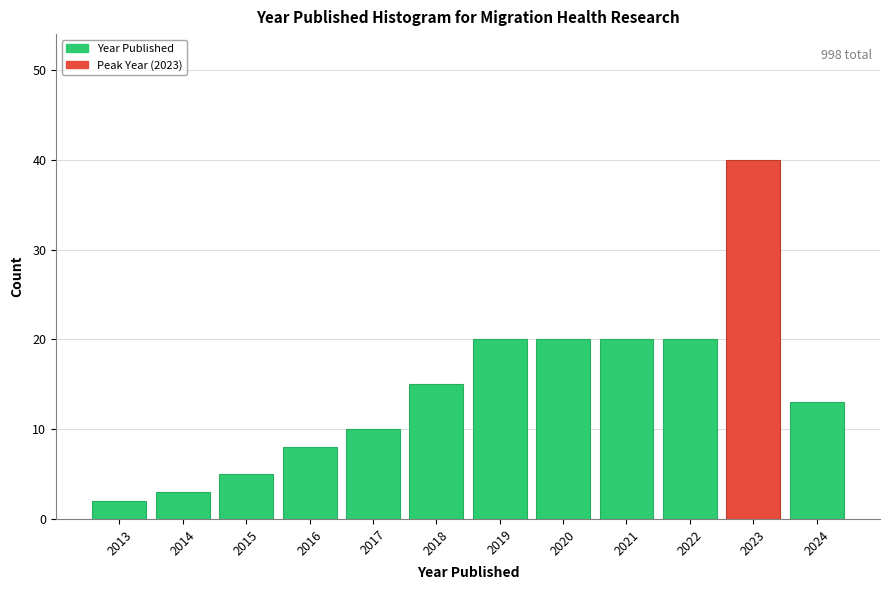

Reading left to right, what are all the values shown in this chart?

2	3	5	8	10	15	20	20	20	20	40	13